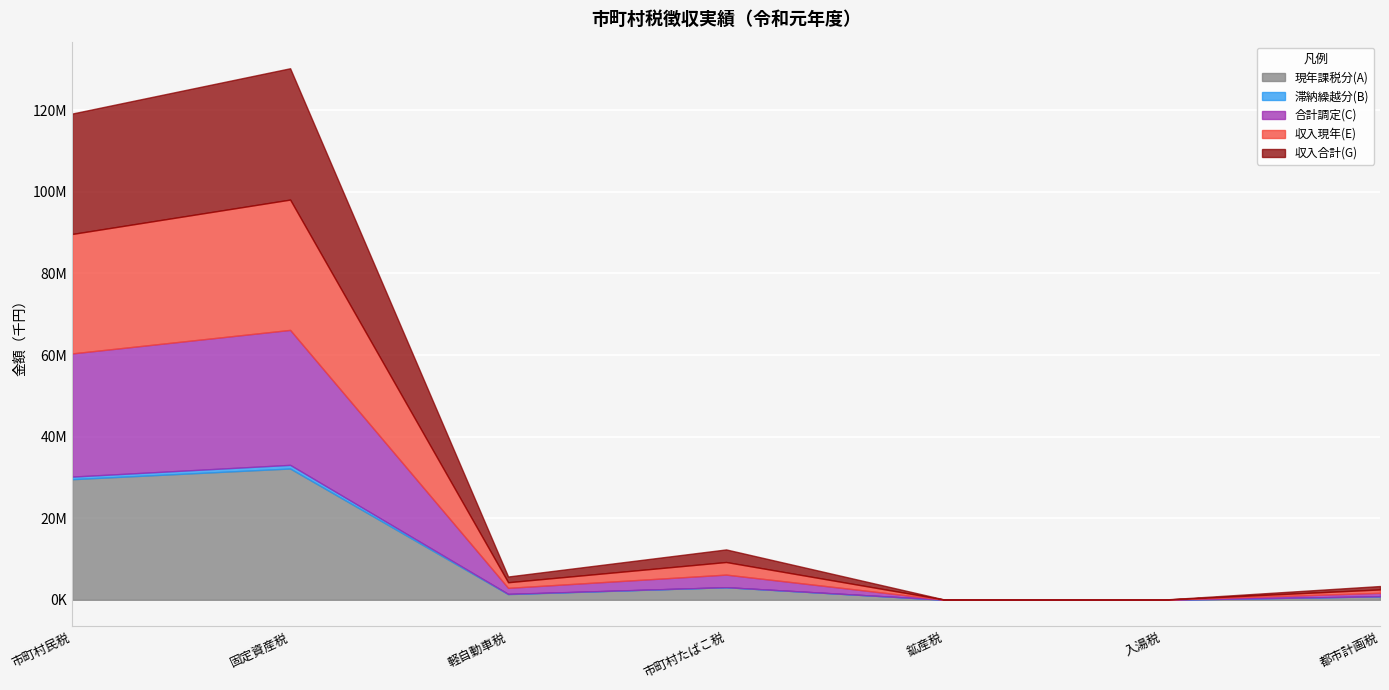

What is the difference between the maximum and second lowest values in the 滞納繰越分(B) series?

893292